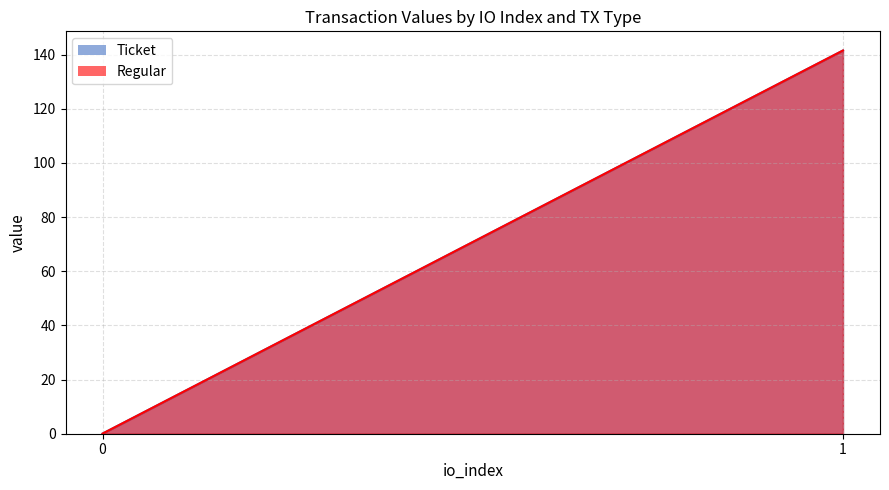

The value of Ticket at 0 is 0.1. True or false?

False